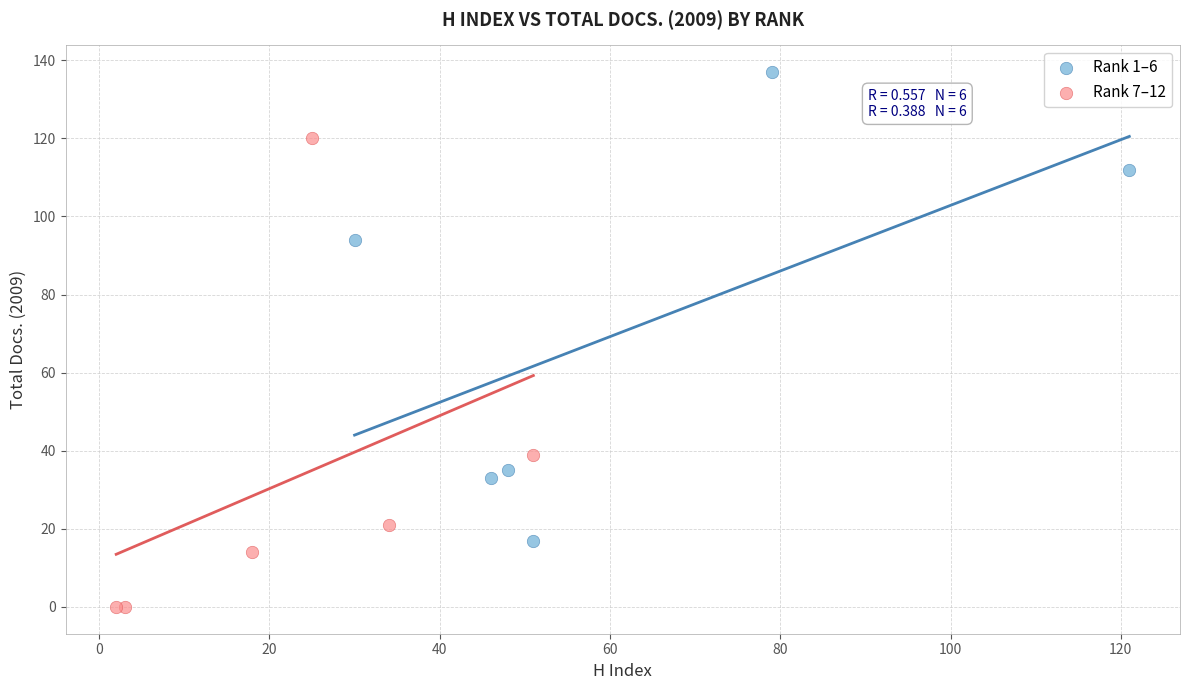

Which series reaches the maximum Y coordinate?

Rank 1–6